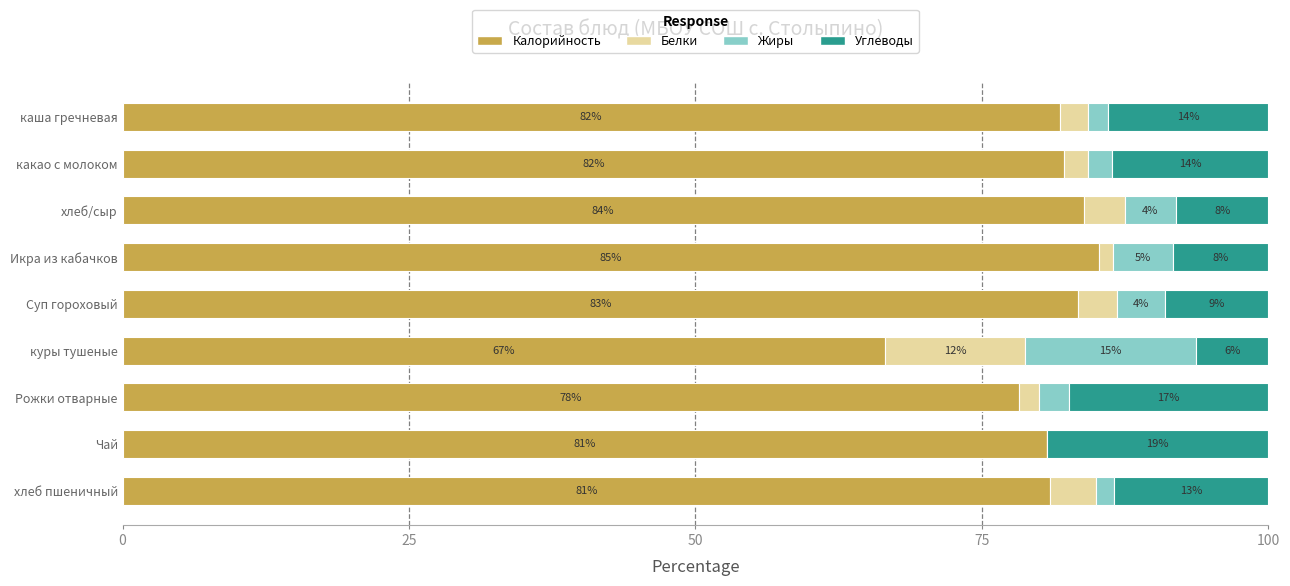

The Калорийность series shows 81.0 at хлеб пшеничный. True or false?

True